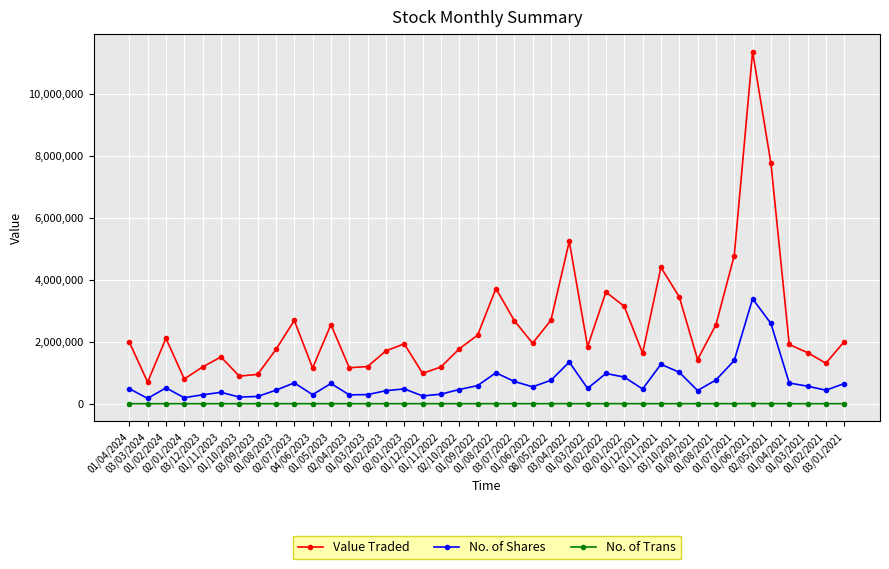

What is the difference between the maximum and second lowest values in the No. of Shares series?

3198815